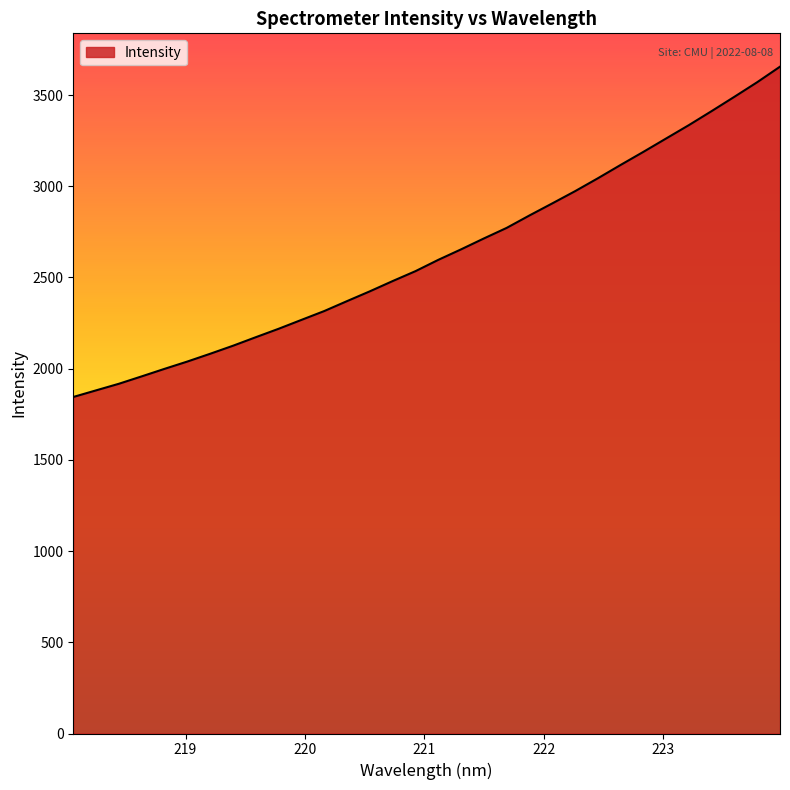

What is the greatest value displayed?

3655.6